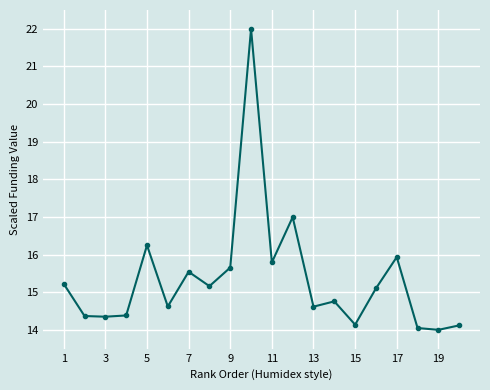

What is the value of the 2nd point from the left?

14.4